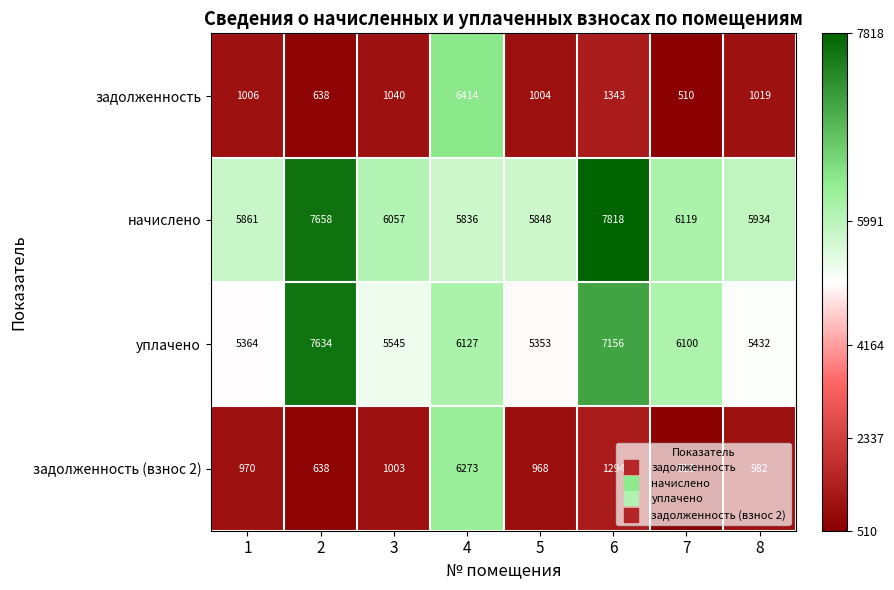

Between 5 and 7, which series saw the biggest shift?

уплачено